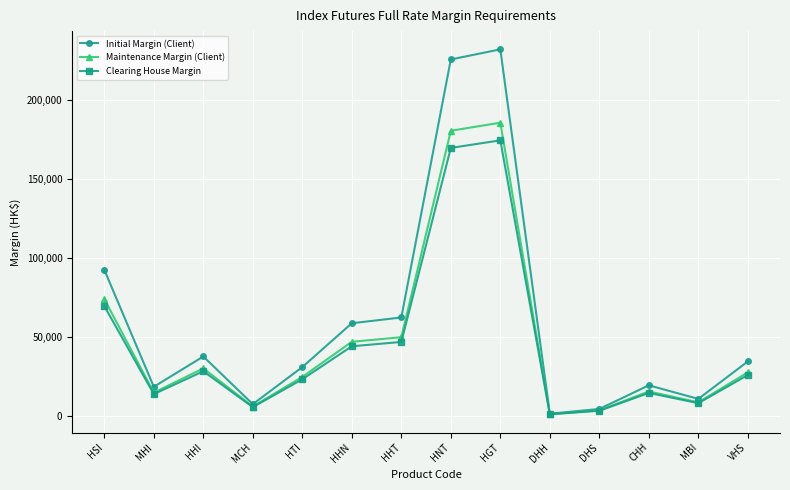

What are all the series names shown in the legend?

Initial Margin (Client), Maintenance Margin (Client), Clearing House Margin